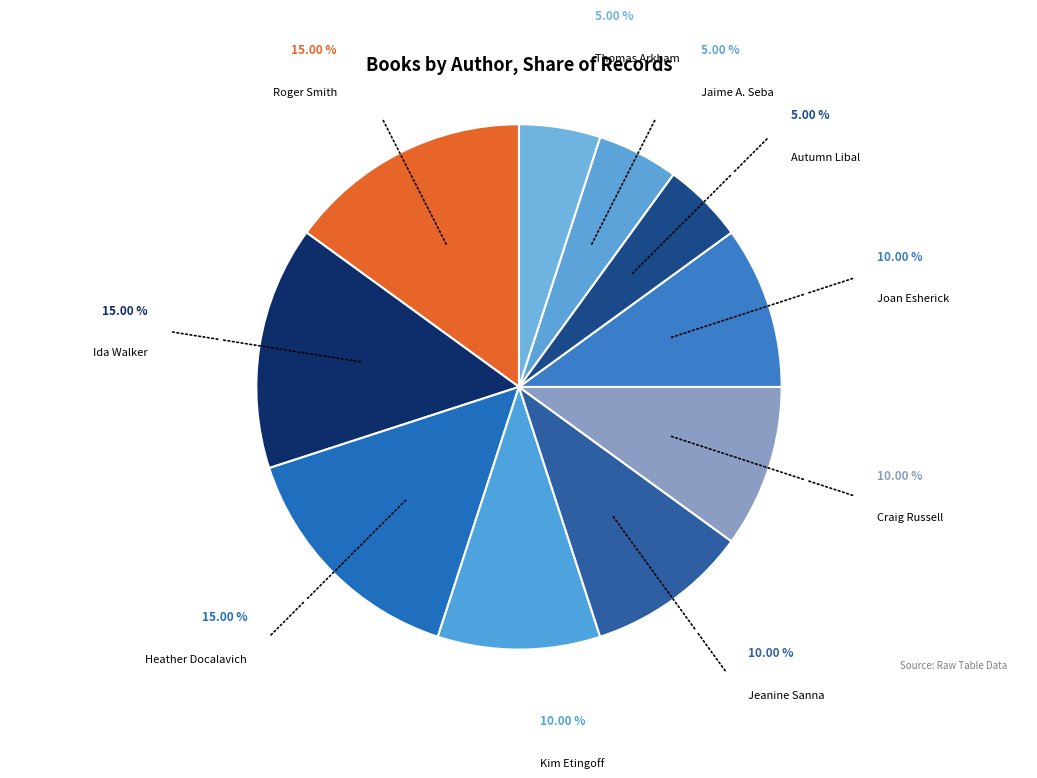

Combined, do Joan Esherick and Jeanine Sanna account for over 50%?

No